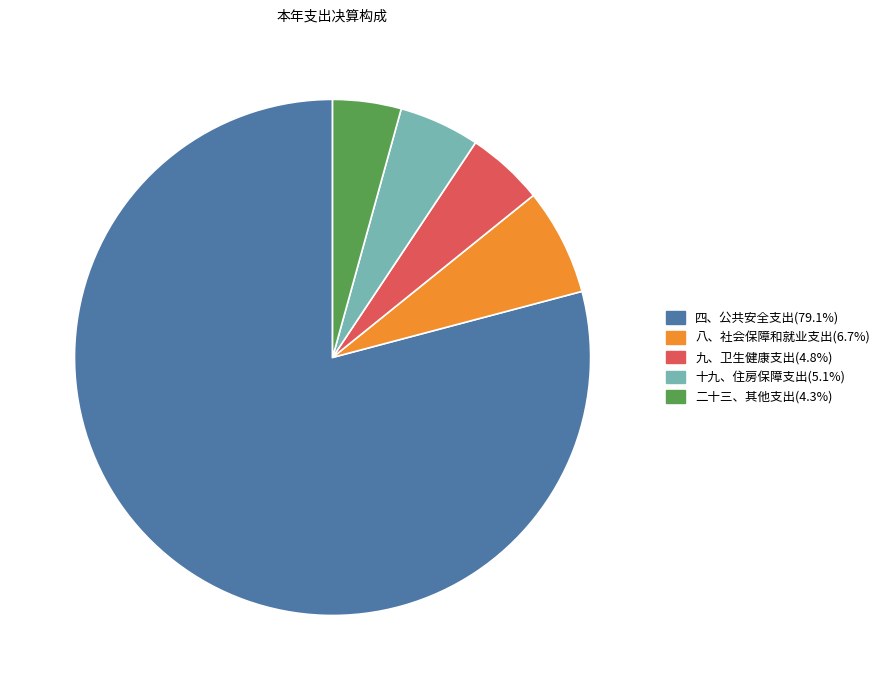

Is the sum of 八、社会保障和就业支出(6.7%) and 十九、住房保障支出(5.1%) greater than half?

No